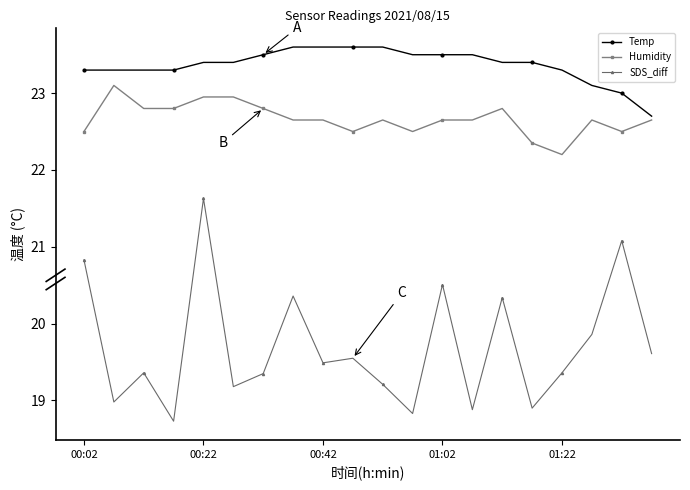

List the series in order of their peak value, lowest first.

SDS_diff, Humidity, Temp